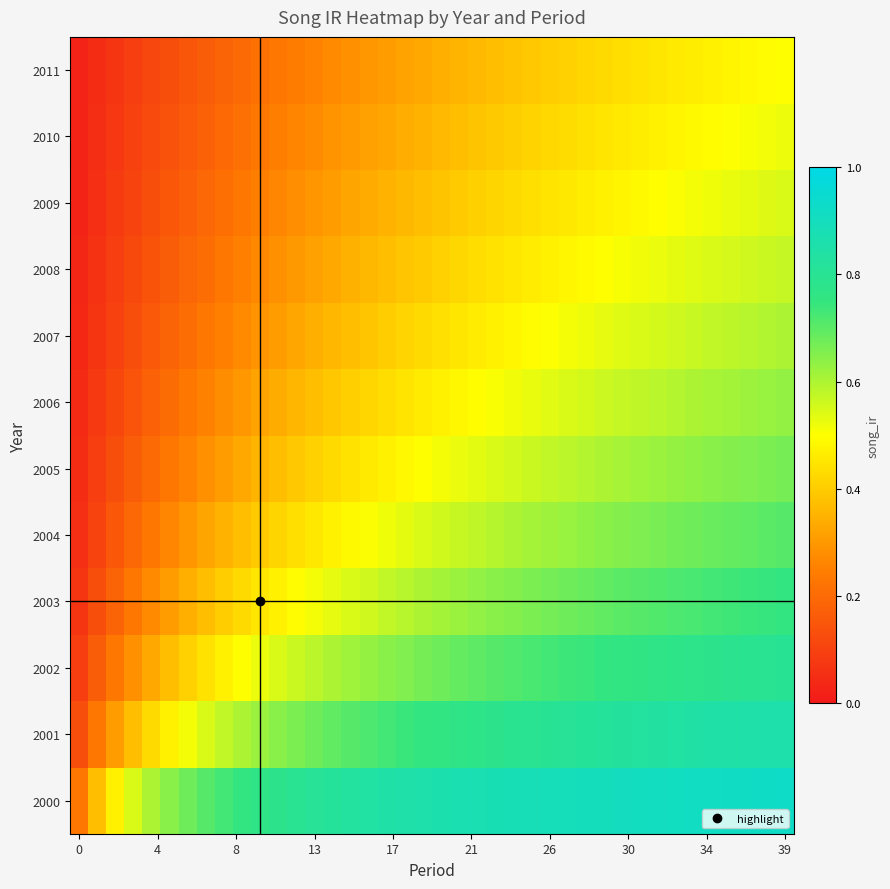

Rank the series by their maximum value, from lowest to highest.

2011, 2010, 2009, 2008, 2007, 2006, 2005, 2004, 2003, 2002, 2001, 2000